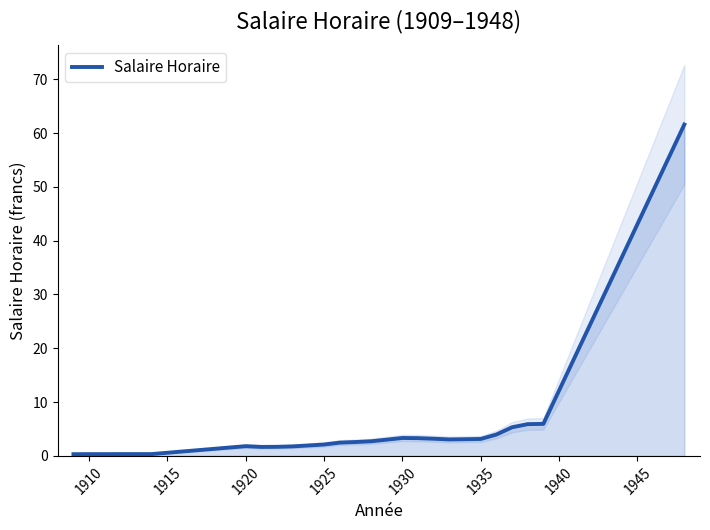

How many values exceed 2?

16